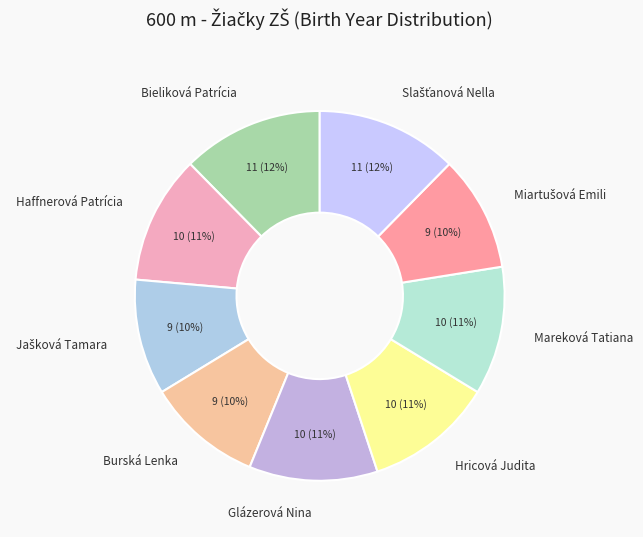

How many segments does this pie chart have?

9